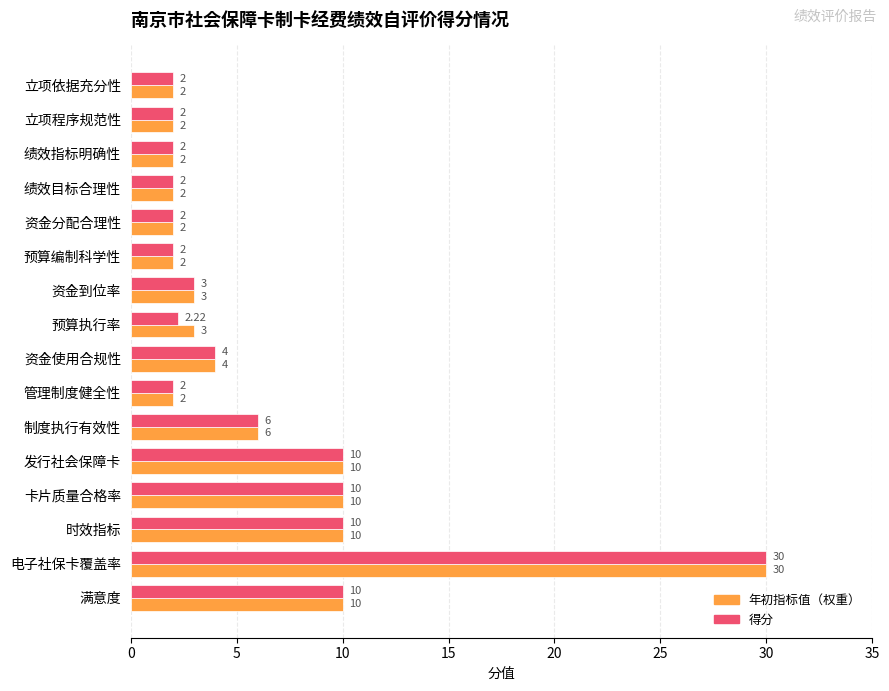

At which category is the sum across all series the highest?

电子社保卡覆盖率